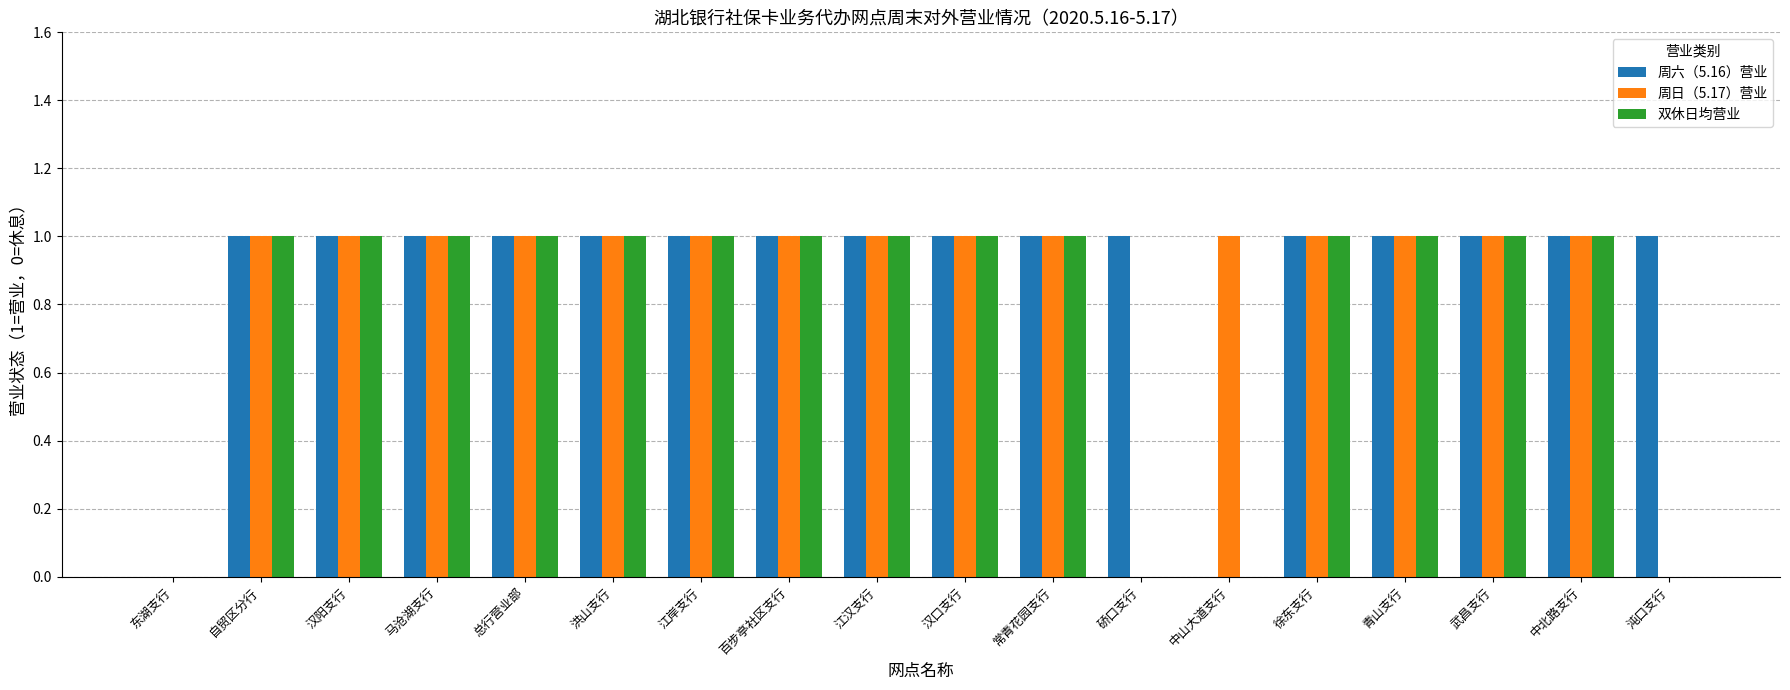

True or false: 周日（5.17）营业 has a value of 1 at 自贸区分行.

True